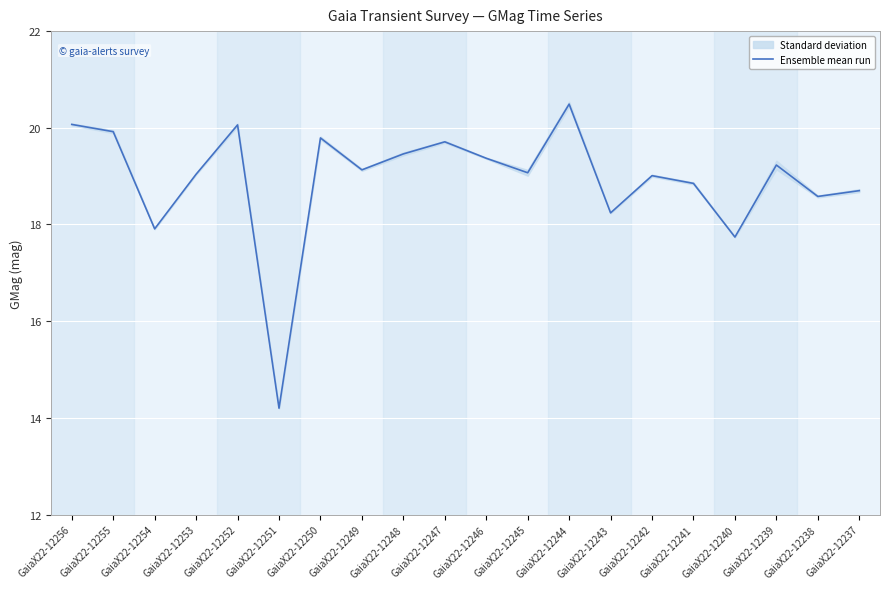

At which category does the chart reach its peak across all series?

GaiaX22-12244